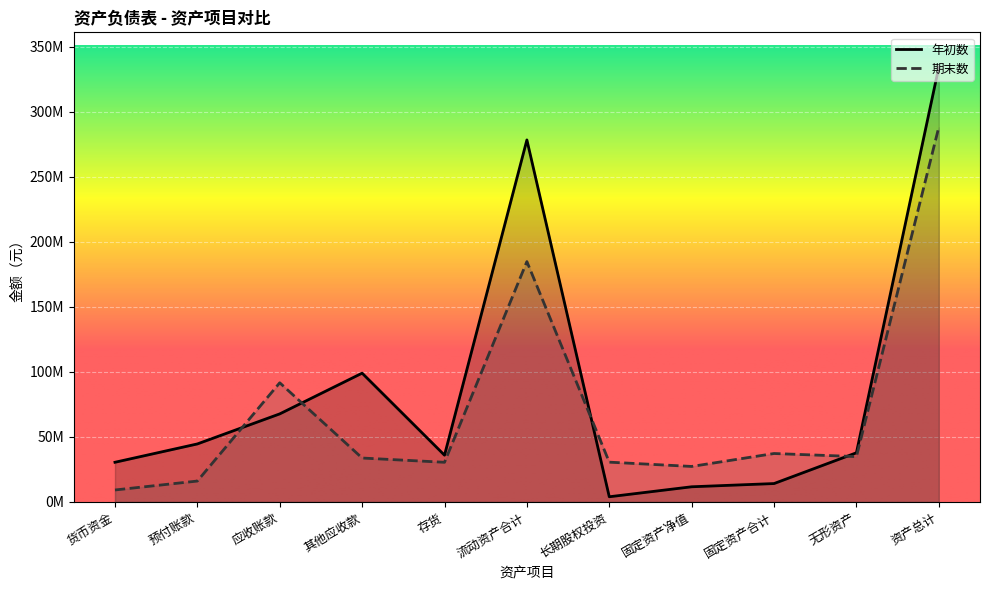

The 期末数 series shows 9214076.0 at 货币资金. True or false?

True